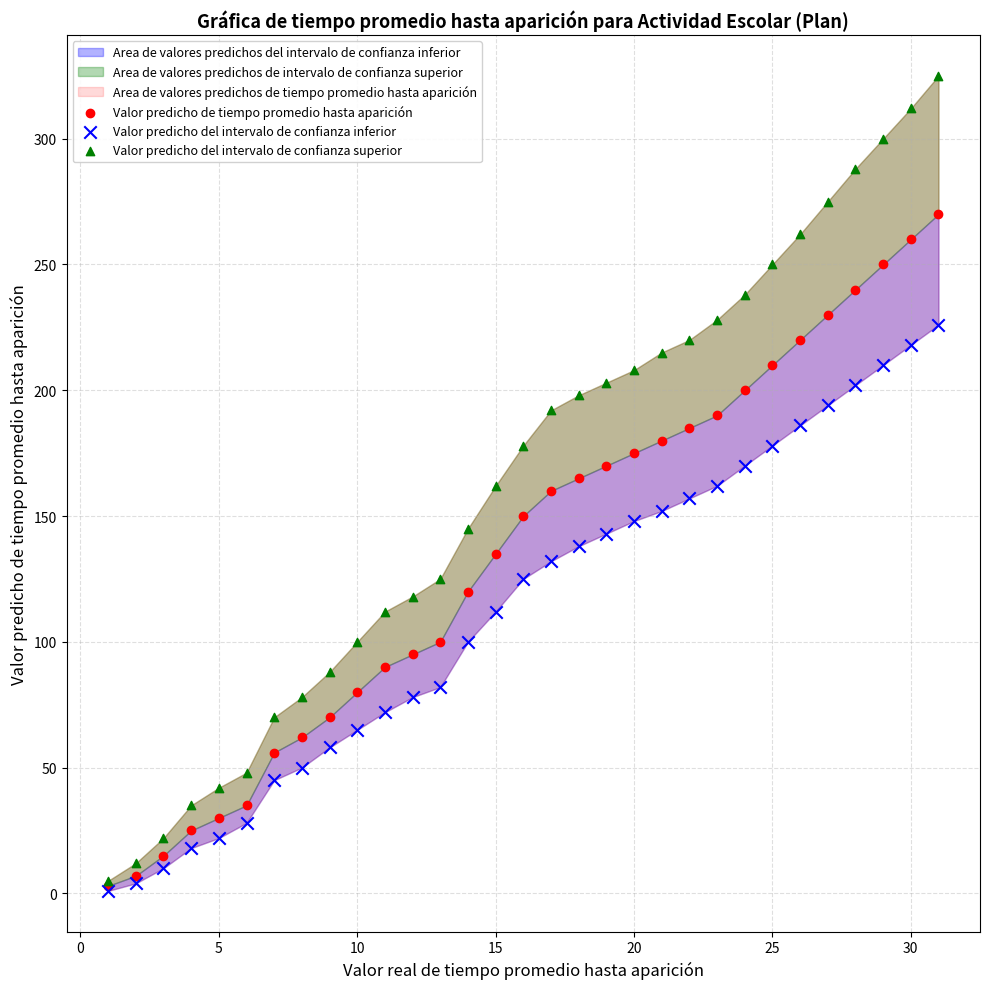

Which series has the widest spread of Y values?

Valor predicho del intervalo de confianza superior